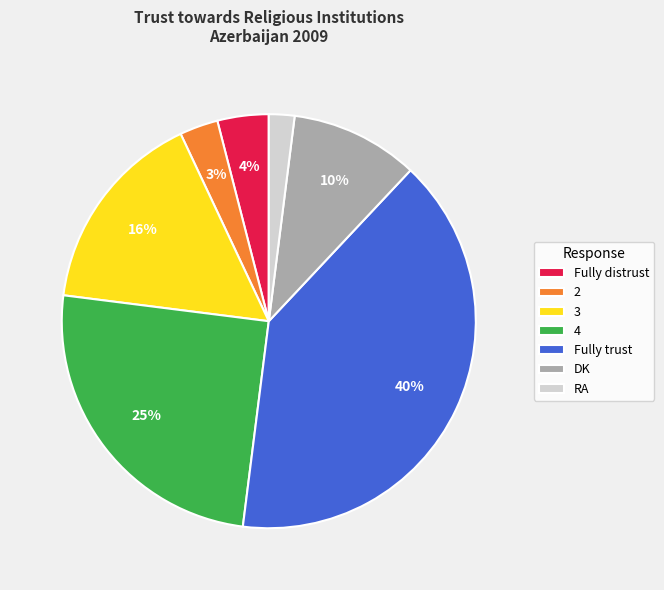

Which has a higher value, RA or 4?

4